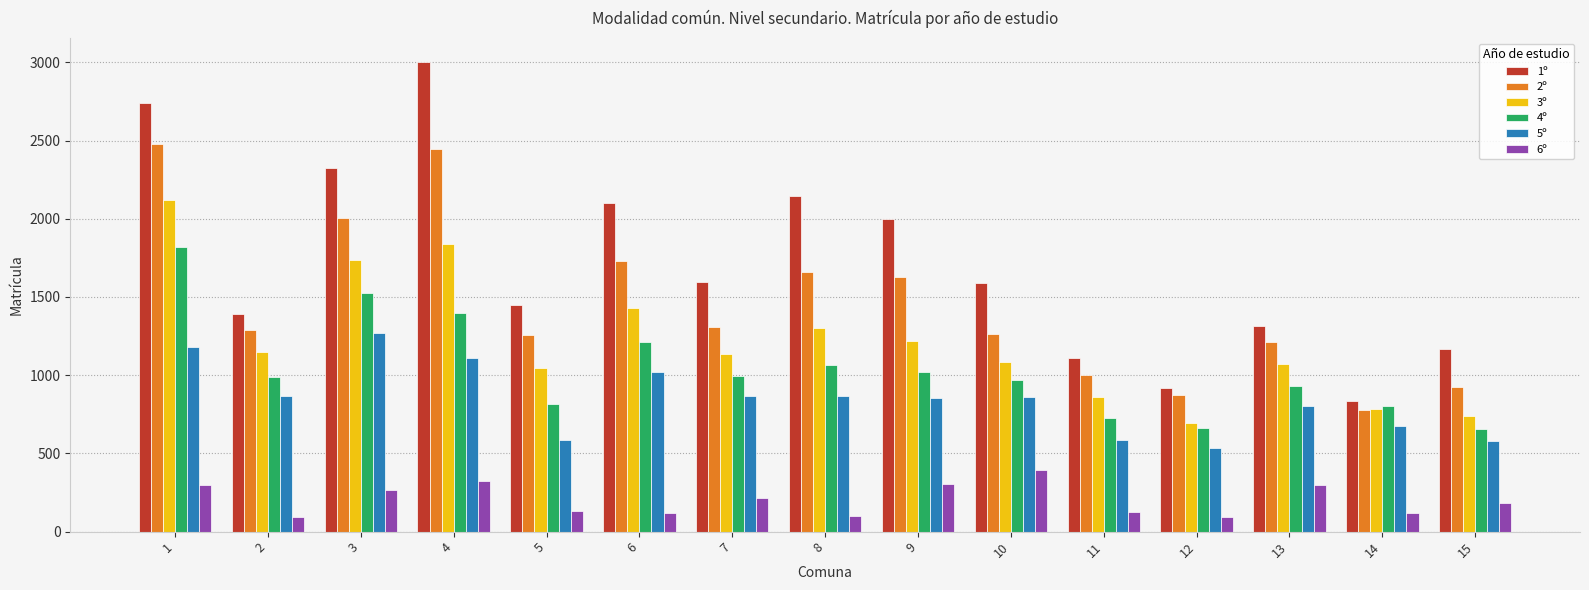

How many groups of bars are there?

15